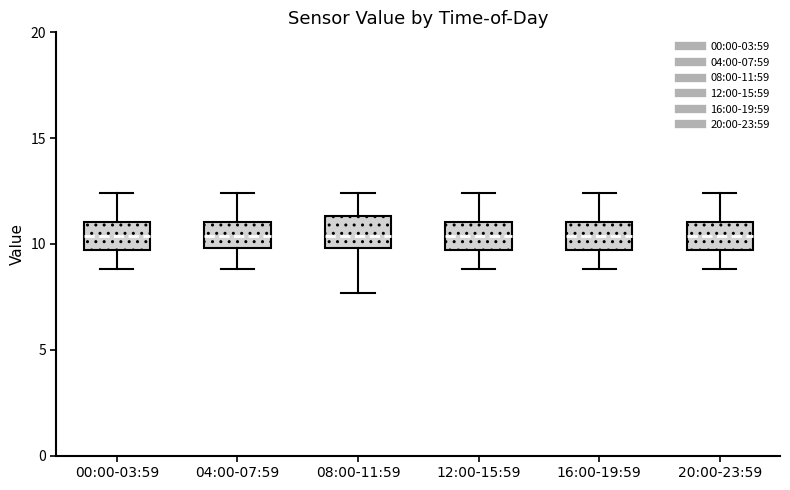

Reading left to right, transcribe this box plot: for each box, give where its median line is, the range the box spans, and where its two whiskers end, as read against the y-axis. The values are not printed on the chart, so give them approximately, as read against the axis.

00:00-03:59: median 10.5, box 9.5 to 11.0, whiskers 9.0 to 12.5
04:00-07:59: median 10.5, box 10.0 to 11.0, whiskers 9.0 to 12.5
08:00-11:59: median 10.5, box 10.0 to 11.5, whiskers 7.5 to 12.5
12:00-15:59: median 10.5, box 9.5 to 11.0, whiskers 9.0 to 12.5
16:00-19:59: median 10.5, box 9.5 to 11.0, whiskers 9.0 to 12.5
20:00-23:59: median 10.5, box 9.5 to 11.0, whiskers 9.0 to 12.5